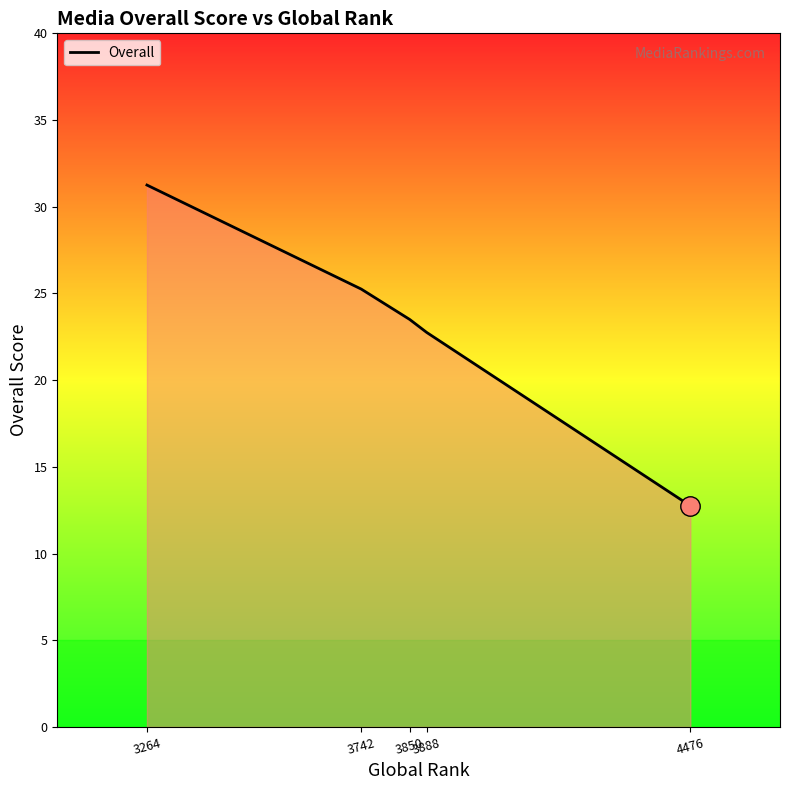

True or false: the data has more than 2 interior local peaks.

False